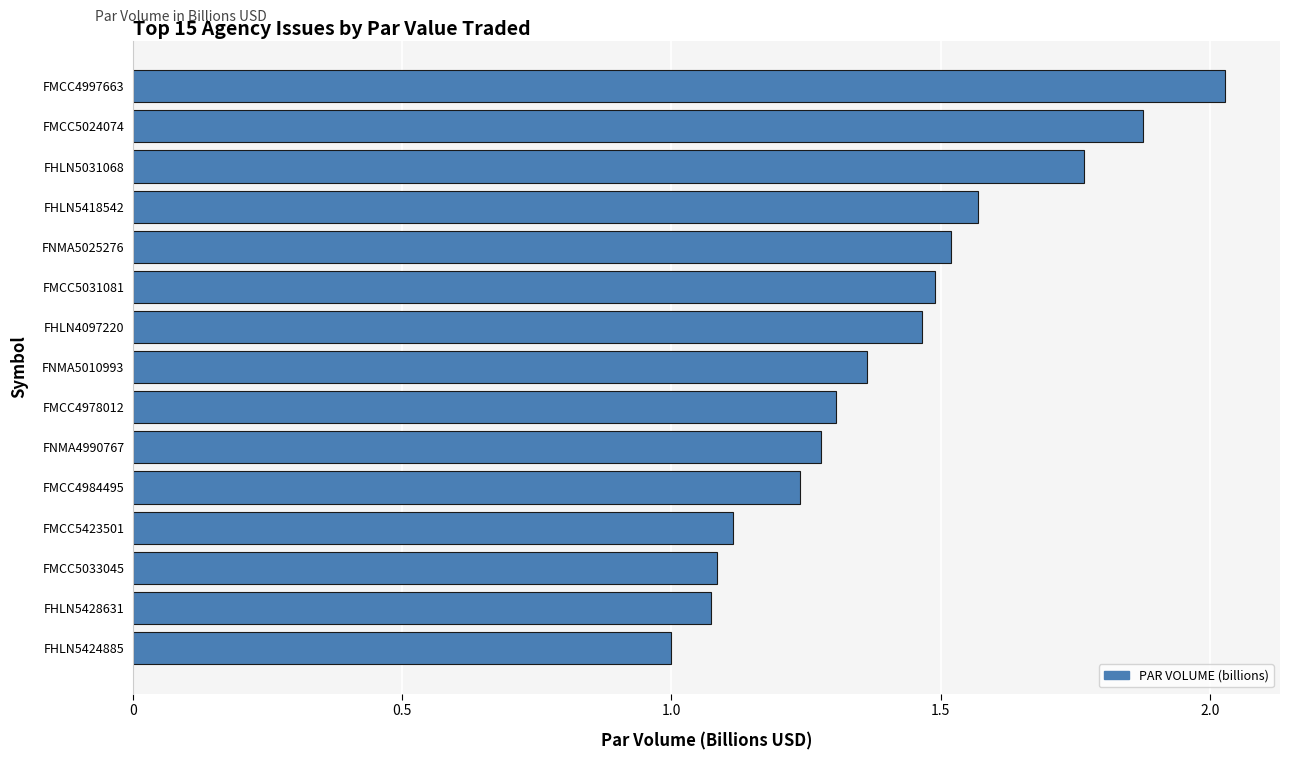

Is it true that the value at FNMA5025276 is 1.0?

False